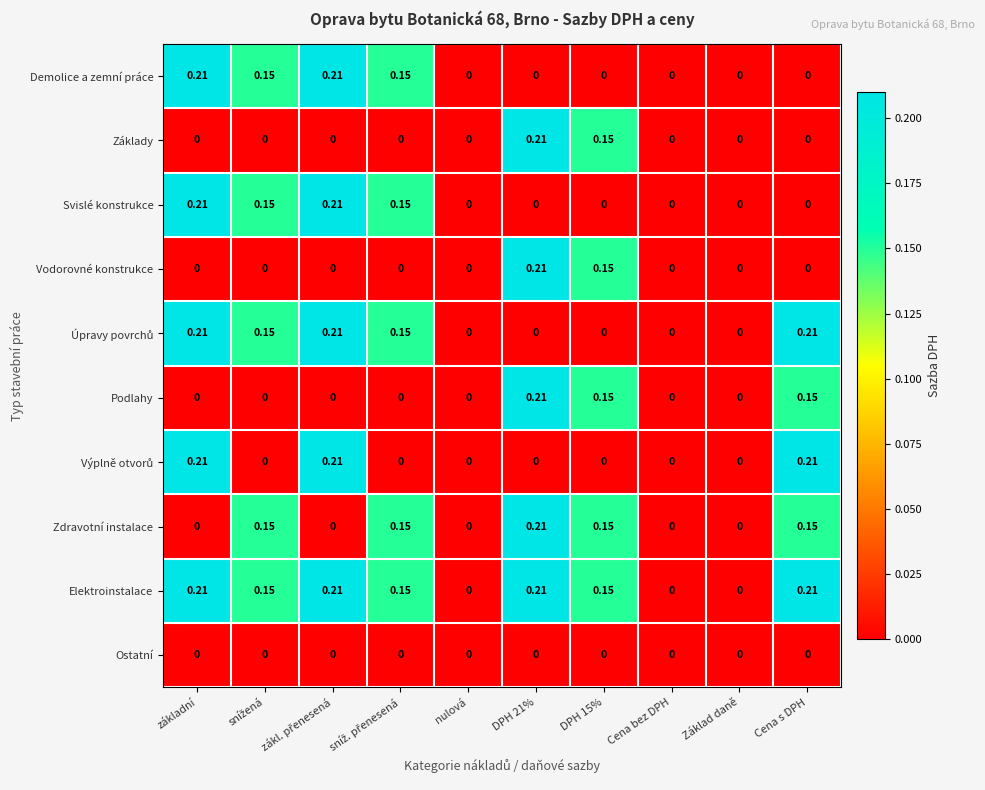

What is the difference between the highest and lowest values at snížená?

0.1